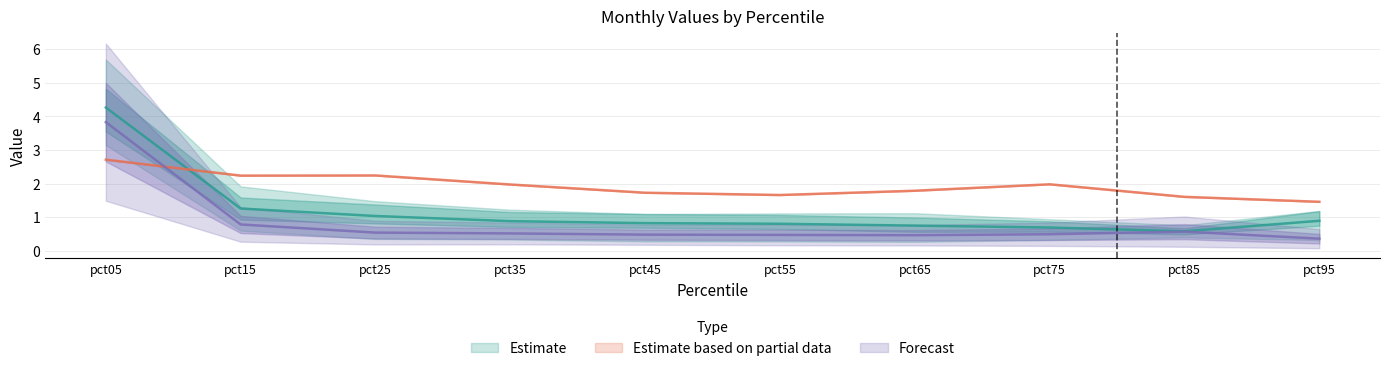

True or false: Feb has more than 1 points higher than both neighbors.

False